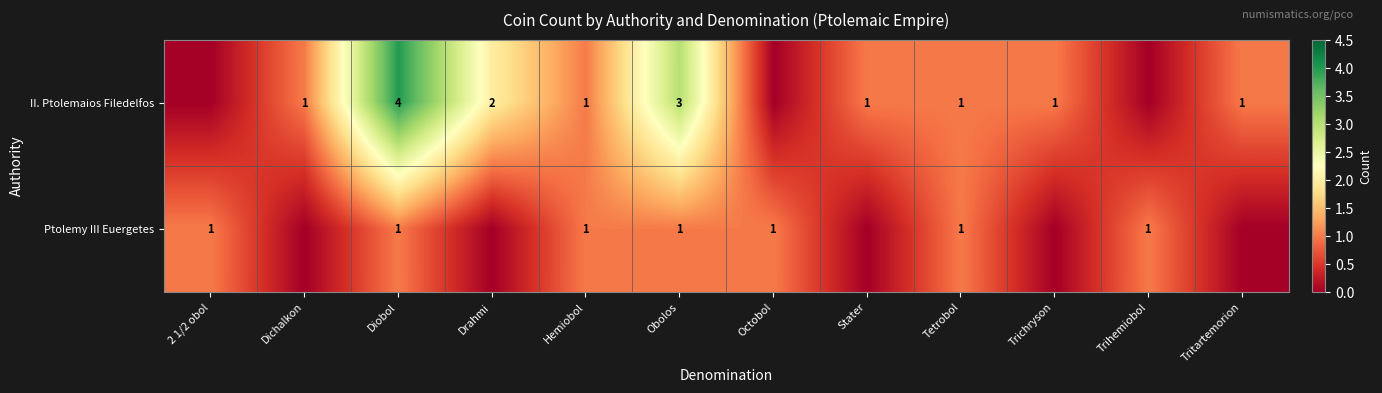

What is the sum of the II. Ptolemaios Filedelfos values at Tetrobol and Drahmi?

3